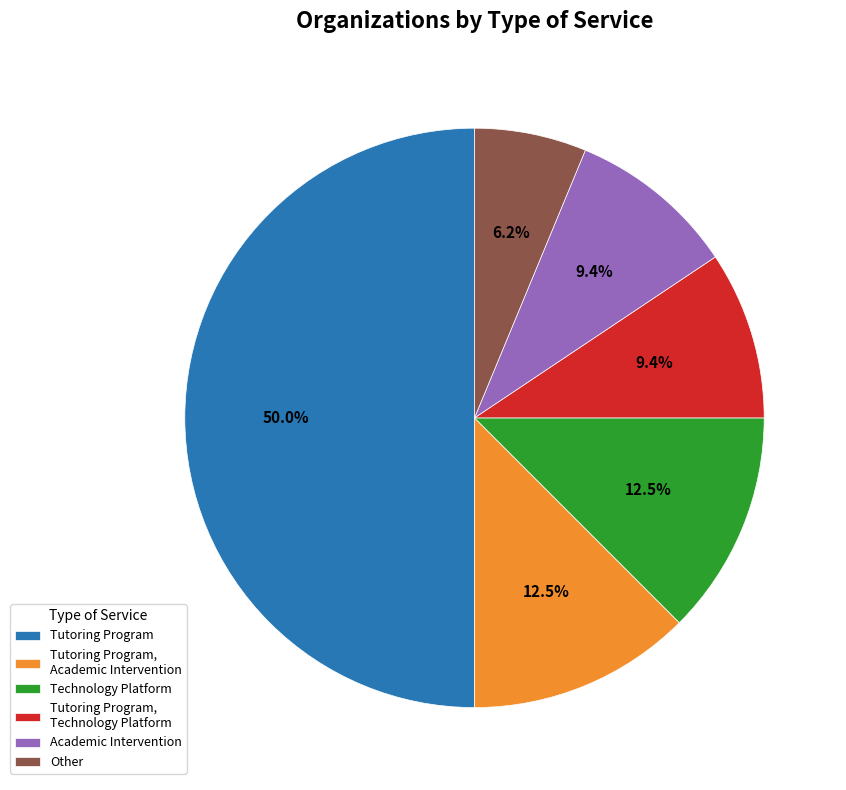

Is Technology Platform the majority of the pie?

No